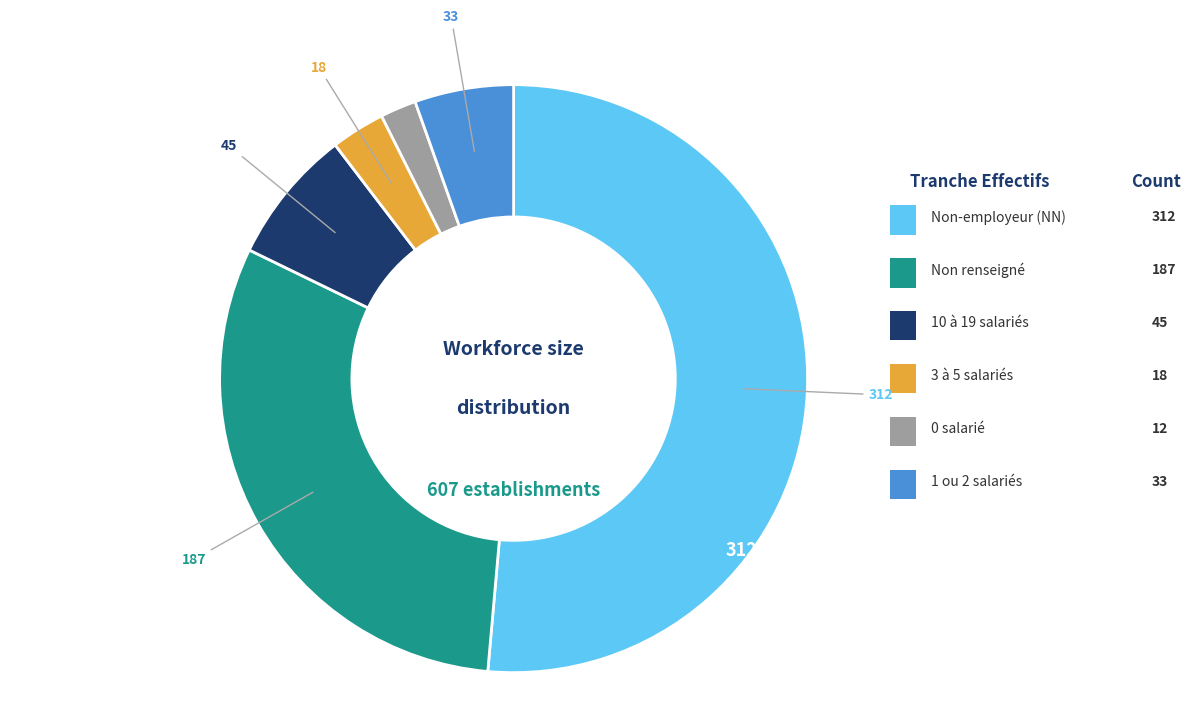

Does any single category account for the majority?

Yes